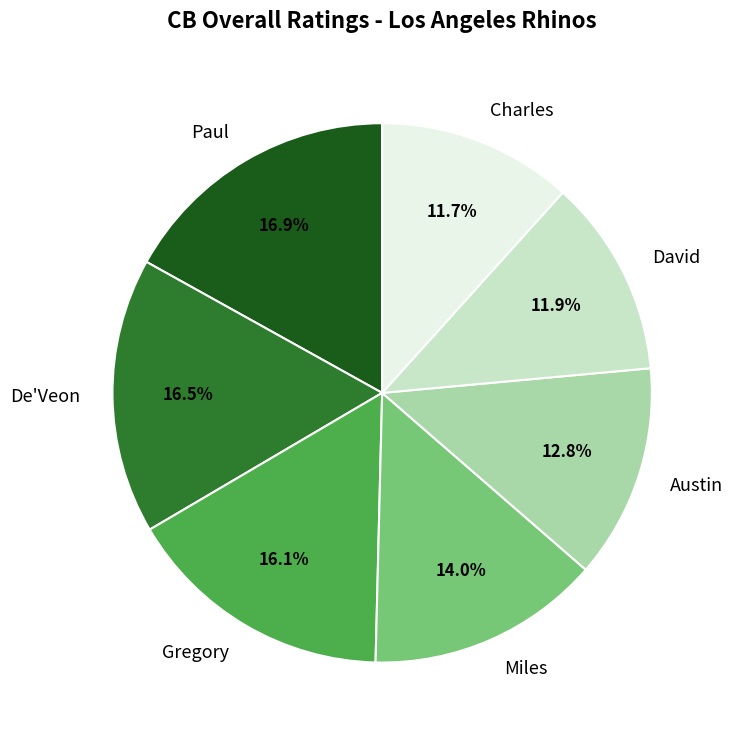

What percentage is NOT represented by Charles?

88.3%